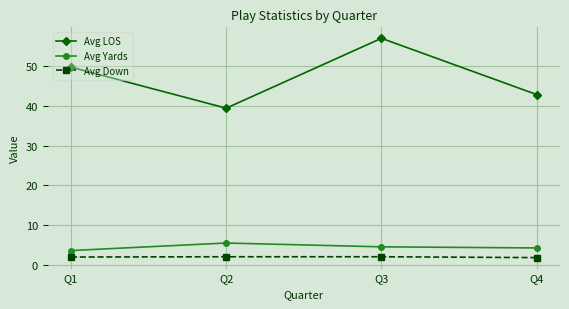

The Avg Yards series shows 3.6 at Q1. True or false?

True